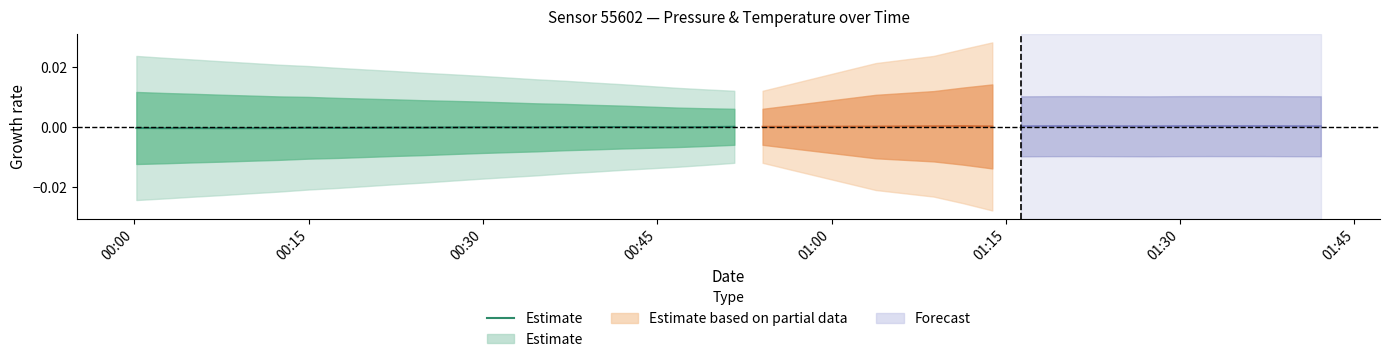

Where is the first local minimum?

00:15